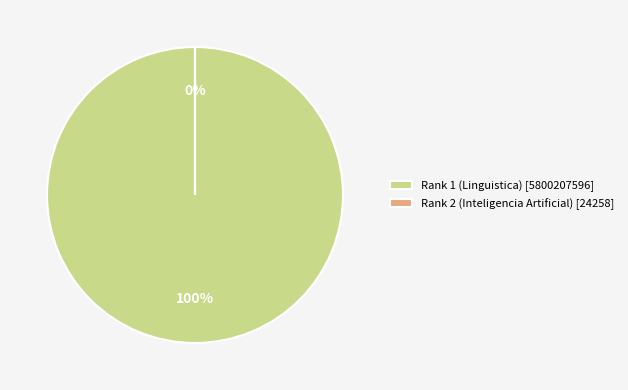

The Rank 1 (Linguistica) slice represents 100% of the pie. True or false?

True